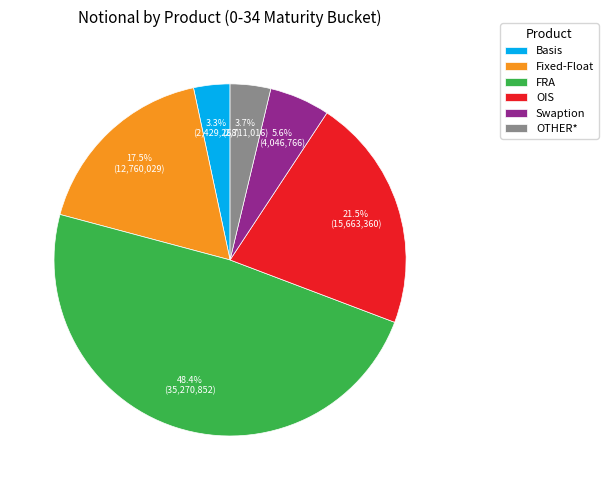

How many slices are in this pie chart?

6